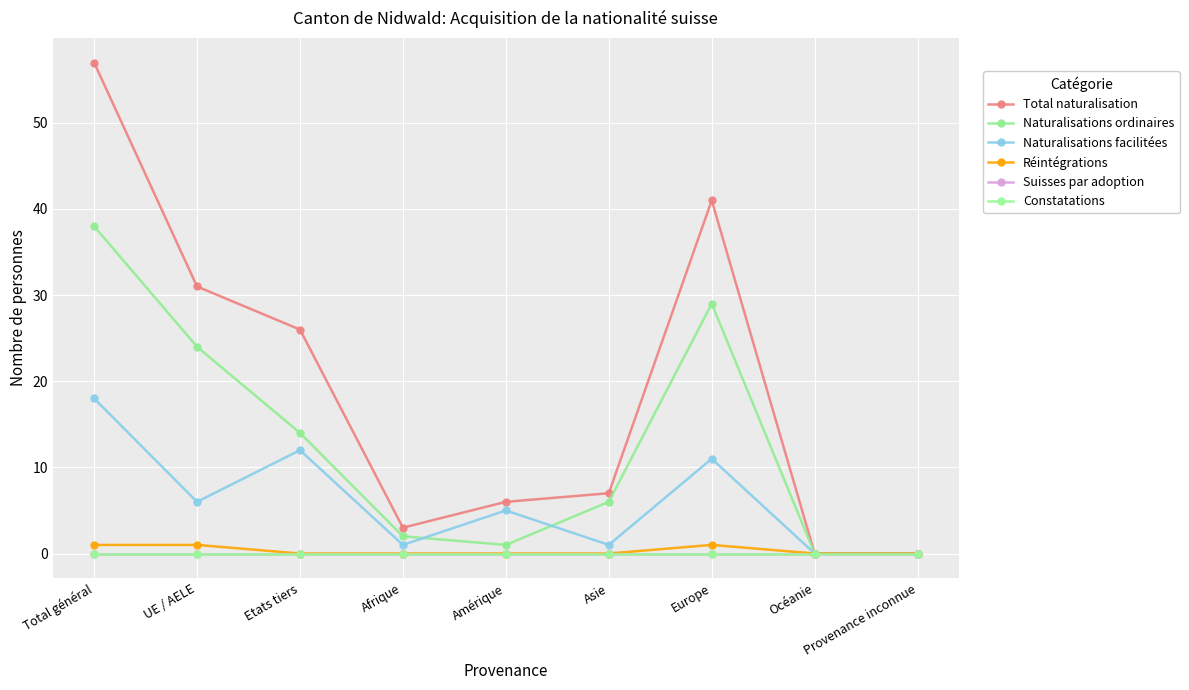

What is the label of the 7th point from the right?

Etats tiers